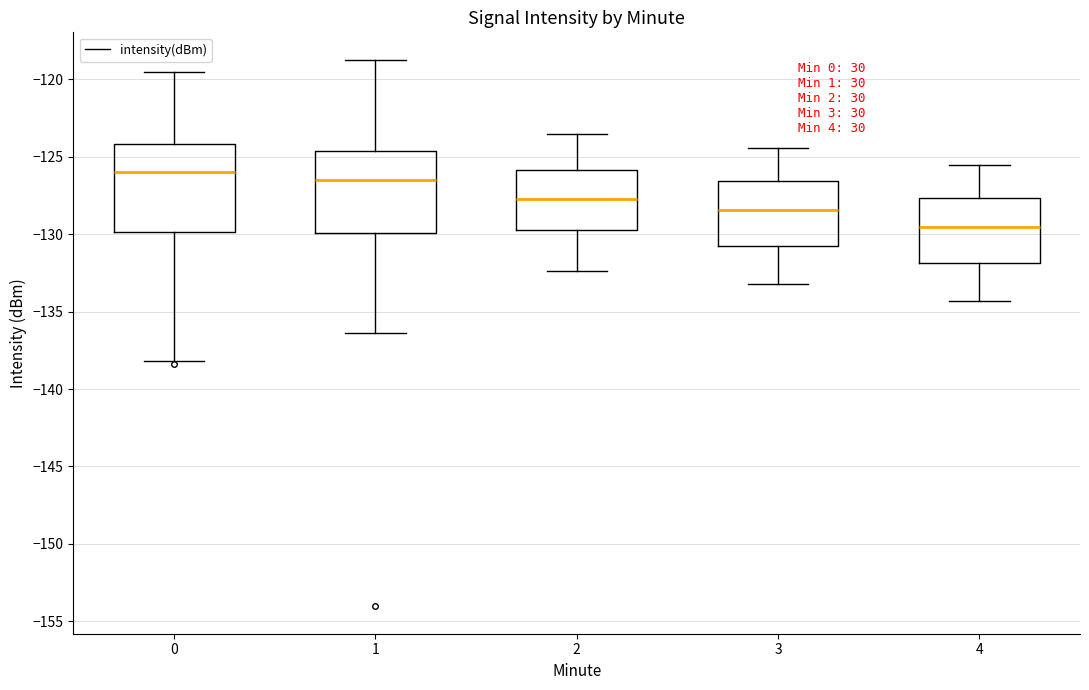

Reading left to right, transcribe this box plot: for each box, give where its median line is, the range the box spans, and where its two whiskers end, as read against the y-axis. The values are not printed on the chart, so give them approximately, as read against the axis.

0: median -126.0, box -130.0 to -124.0, whiskers -138.0 to -119.5
1: median -126.5, box -130.0 to -124.5, whiskers -136.5 to -118.5
2: median -127.5, box -129.5 to -126.0, whiskers -132.5 to -123.5
3: median -128.5, box -130.5 to -126.5, whiskers -133.0 to -124.5
4: median -129.5, box -132.0 to -127.5, whiskers -134.5 to -125.5